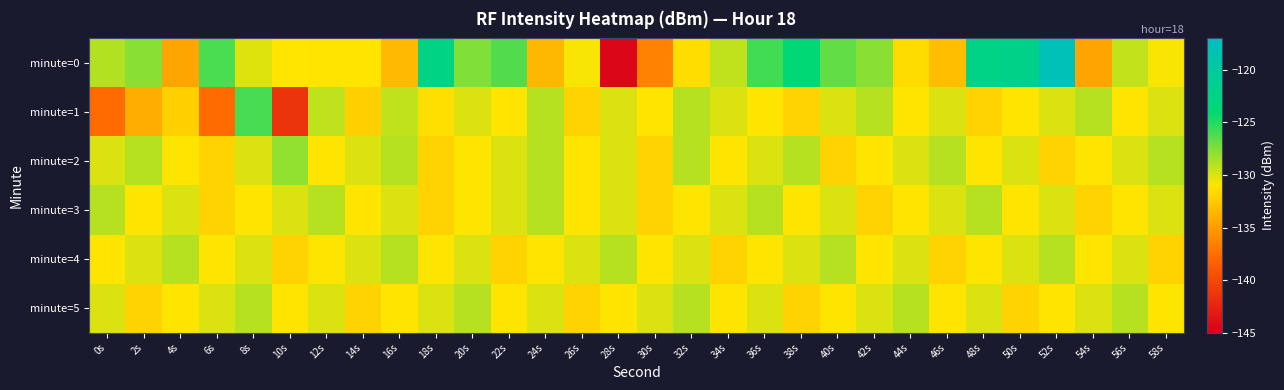

What is the spread (max minus min) of values at 36s?

5.2